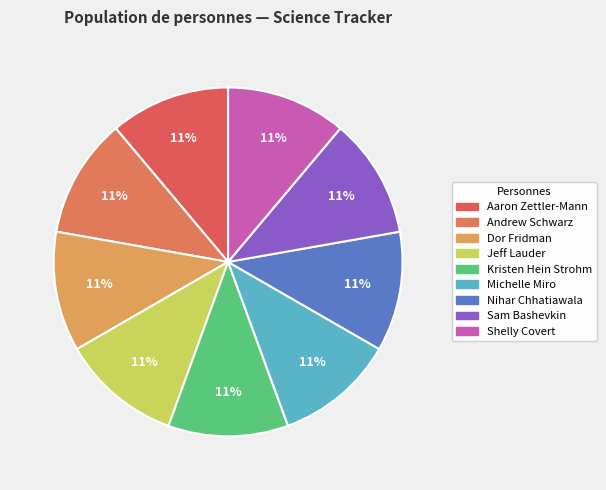

How many slices are in this pie chart?

9